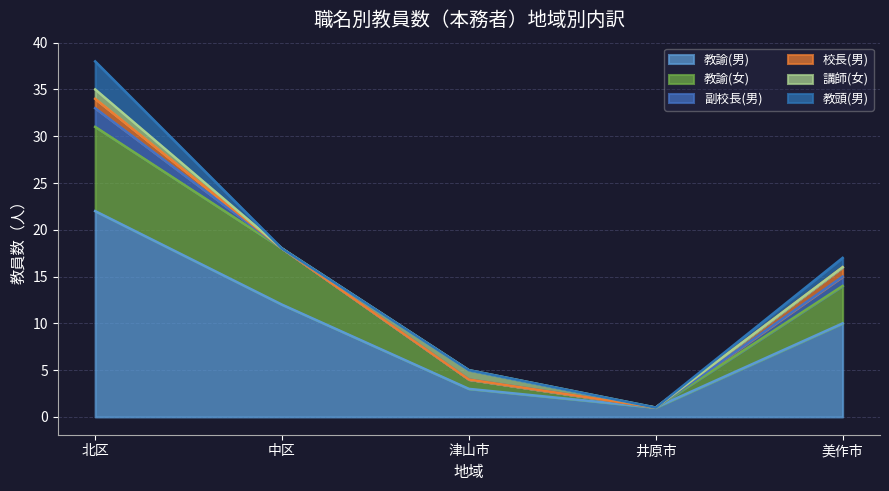

True or false: 副校長(男) and 教諭(男) intersect in this chart.

False